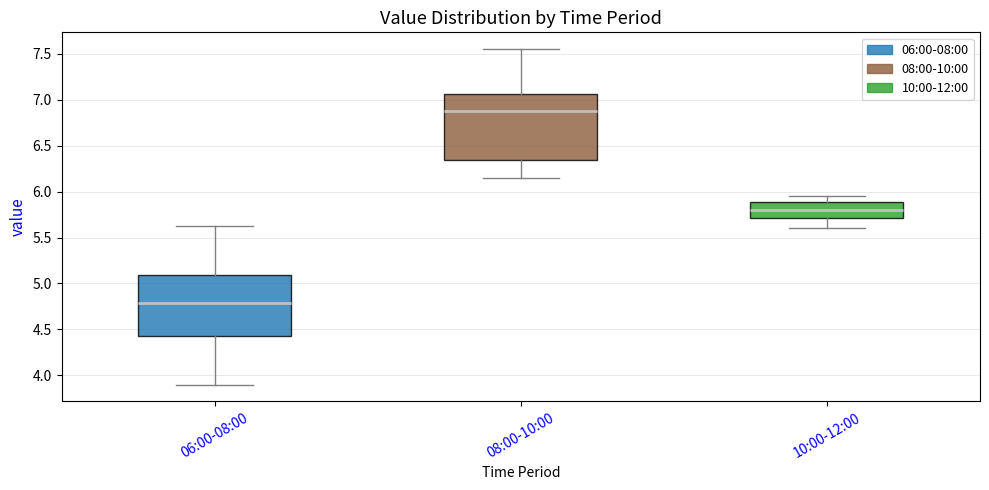

Comparing the boxes themselves (not the whiskers), which one is the tallest?

08:00-10:00